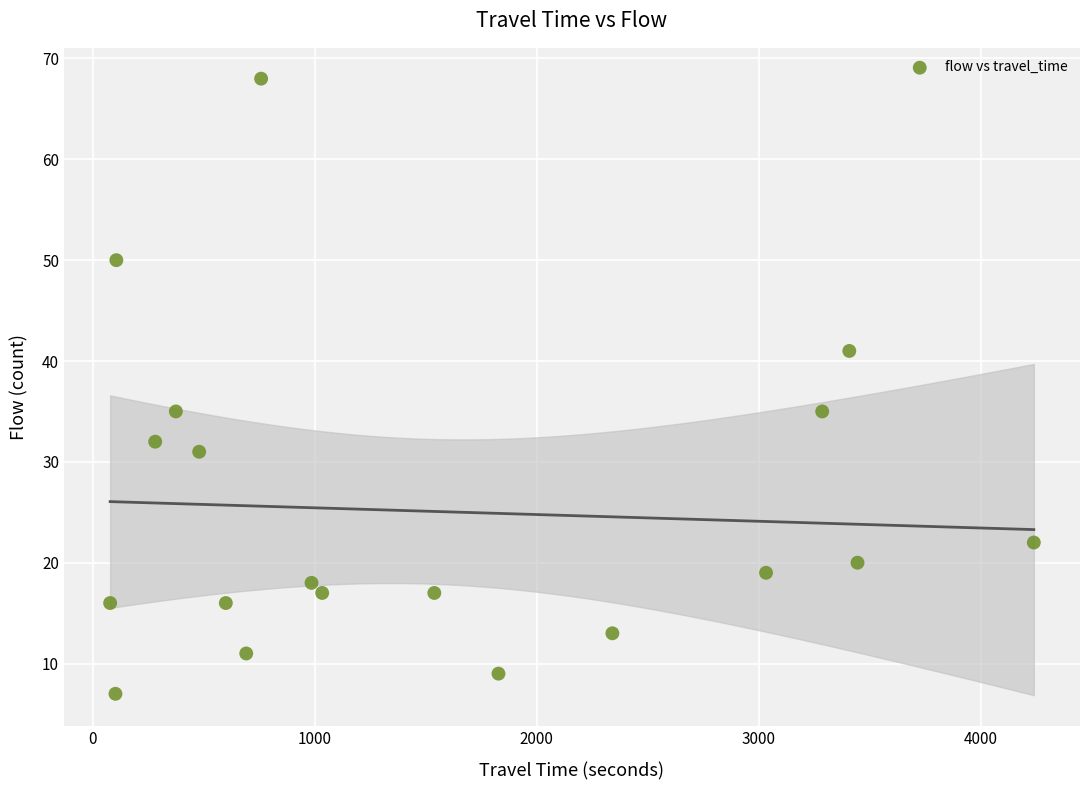

What is the range of X values (max minus min)?

4160